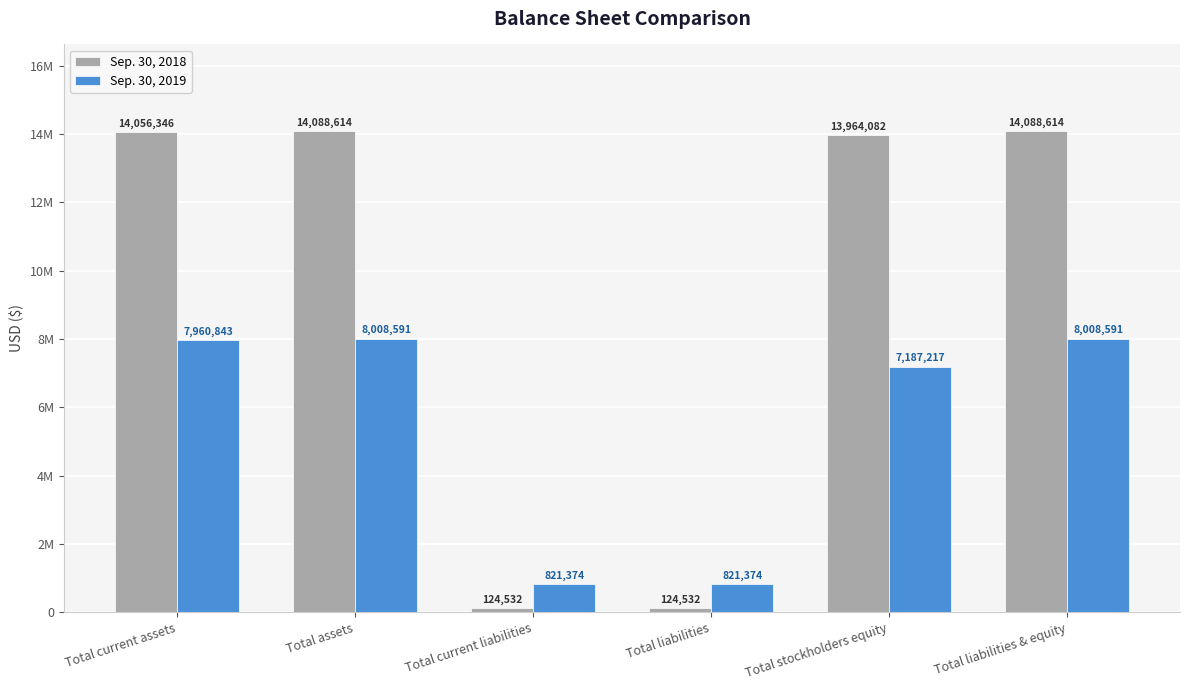

Does the chart contain stacked bars?

No